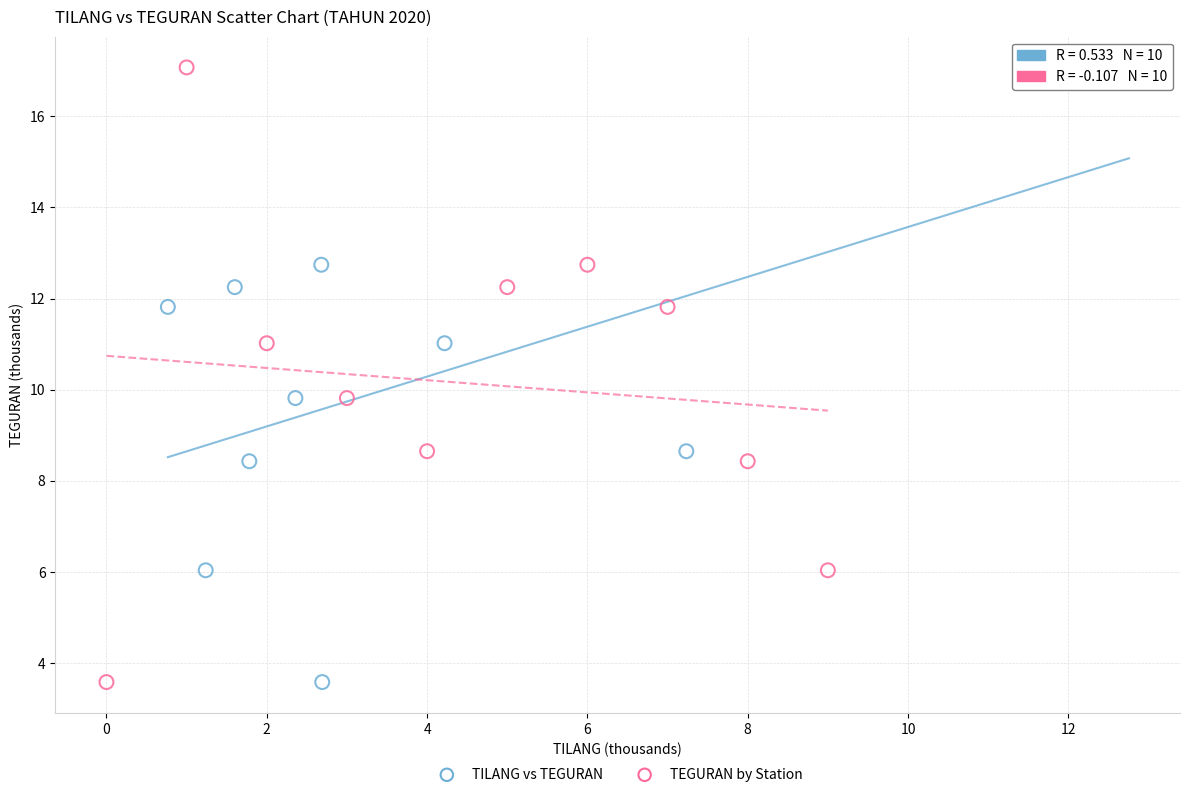

What are all the series names shown in the legend?

TILANG vs TEGURAN, TEGURAN by Station